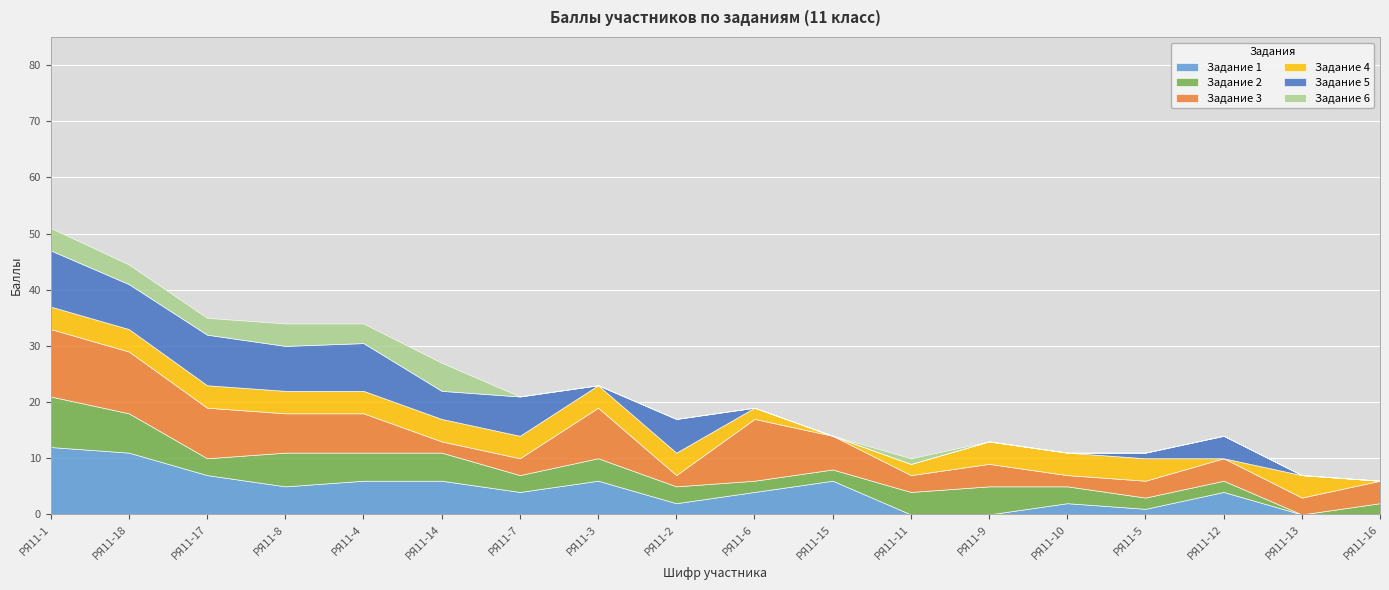

What is the maximum value shown in the chart?

12.0